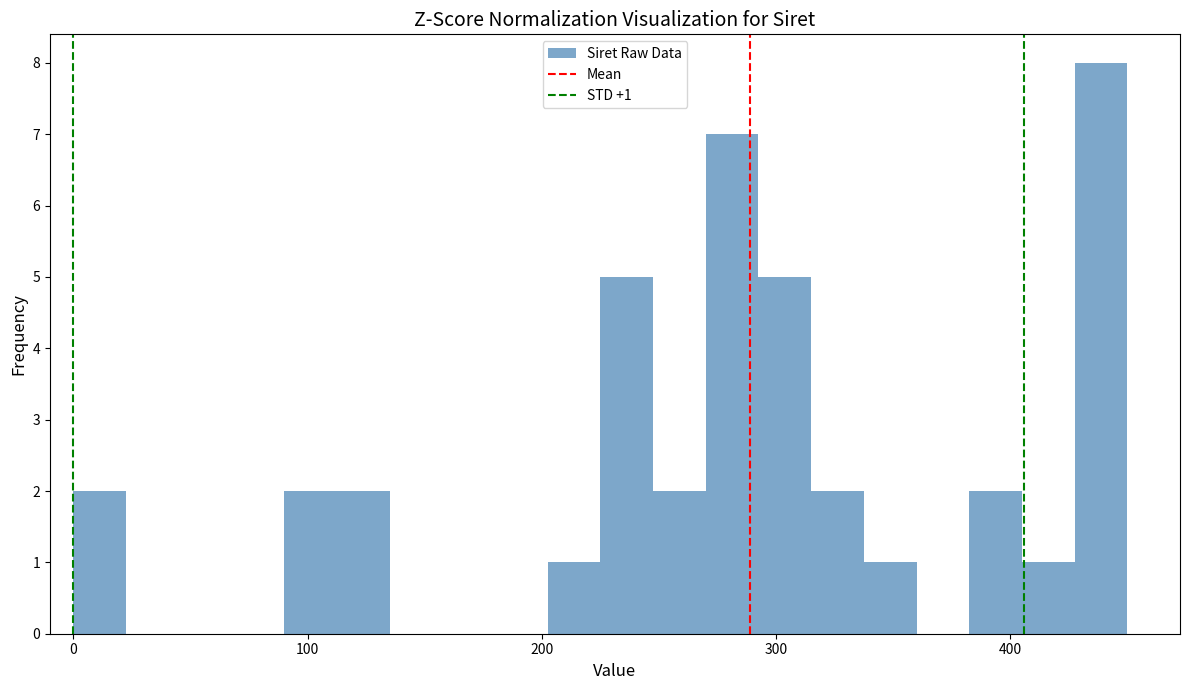

Read against the x-axis, roughly where is the centre of the tallest bar?

440